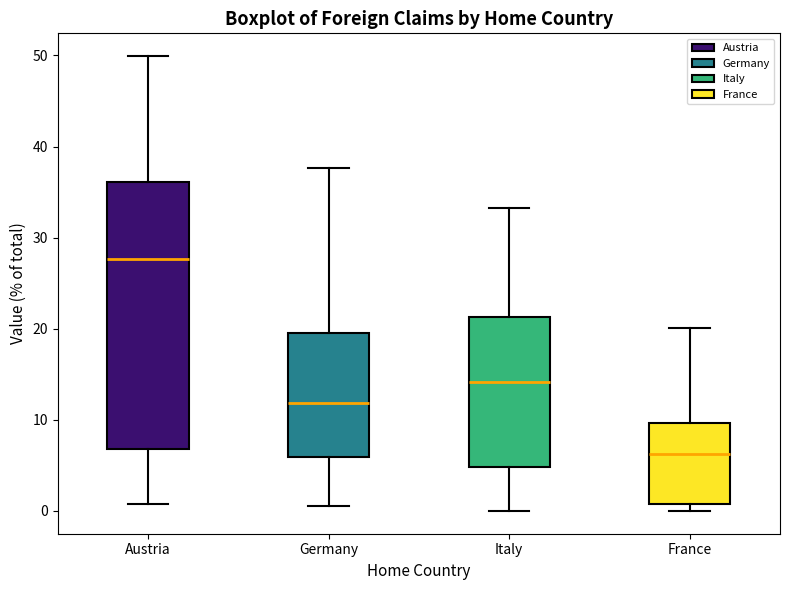

Which box's median line is the highest?

Austria